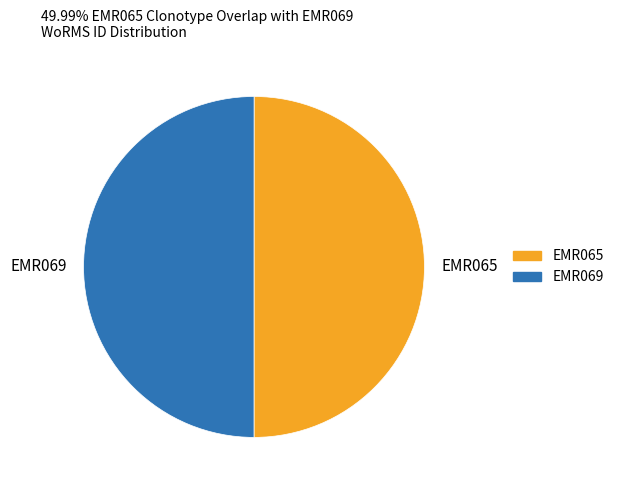

Is it true that EMR065 is 50% of the pie?

True